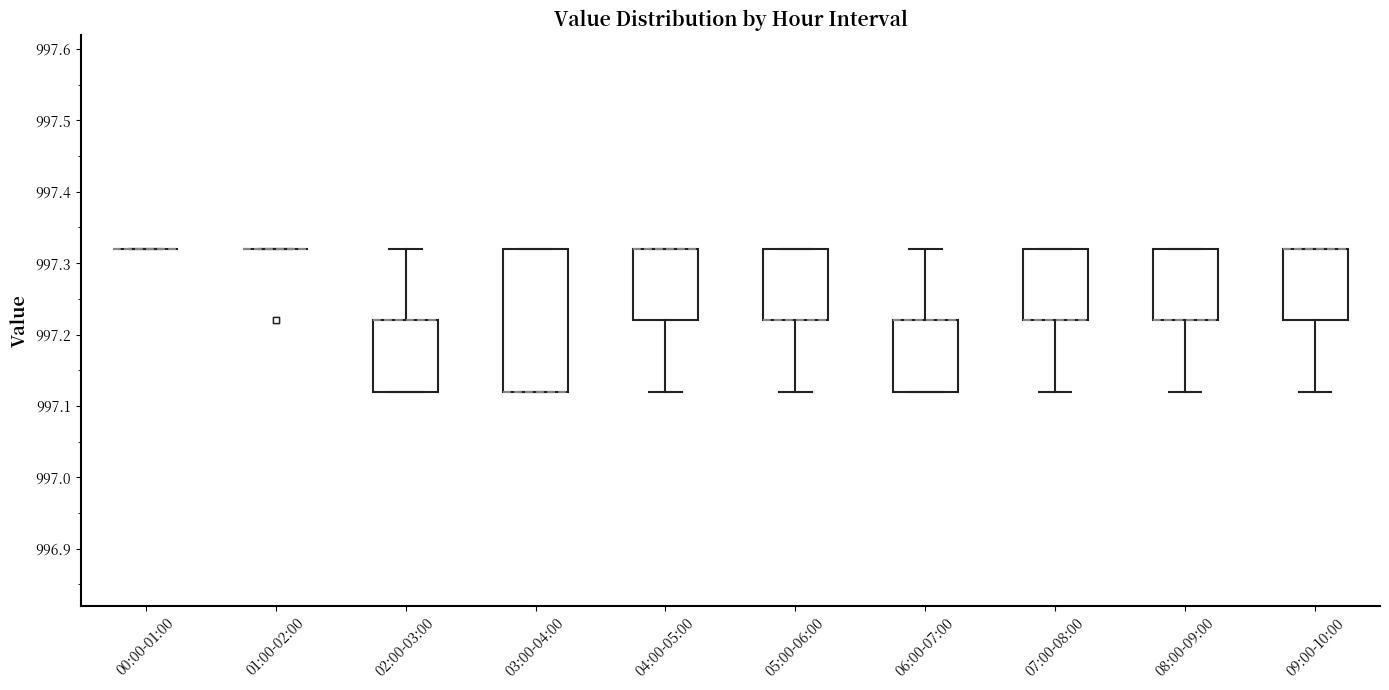

Reading left to right, transcribe this box plot: for each box, give where its median line is, the range the box spans, and where its two whiskers end, as read against the y-axis. The values are not printed on the chart, so give them approximately, as read against the axis.

00:00-01:00: box collapsed to a line at 997.32, whiskers 997.32 to 997.32
01:00-02:00: box collapsed to a line at 997.32, whiskers 997.32 to 997.32
02:00-03:00: median 997.22 (drawn on the box's upper edge), box 997.12 to 997.22, whiskers 997.12 to 997.32
03:00-04:00: median 997.12 (drawn on the box's lower edge), box 997.12 to 997.32, whiskers 997.12 to 997.32
04:00-05:00: median 997.32 (drawn on the box's upper edge), box 997.22 to 997.32, whiskers 997.12 to 997.32
05:00-06:00: median 997.22 (drawn on the box's lower edge), box 997.22 to 997.32, whiskers 997.12 to 997.32
06:00-07:00: median 997.22 (drawn on the box's upper edge), box 997.12 to 997.22, whiskers 997.12 to 997.32
07:00-08:00: median 997.22 (drawn on the box's lower edge), box 997.22 to 997.32, whiskers 997.12 to 997.32
08:00-09:00: median 997.22 (drawn on the box's lower edge), box 997.22 to 997.32, whiskers 997.12 to 997.32
09:00-10:00: median 997.32 (drawn on the box's upper edge), box 997.22 to 997.32, whiskers 997.12 to 997.32